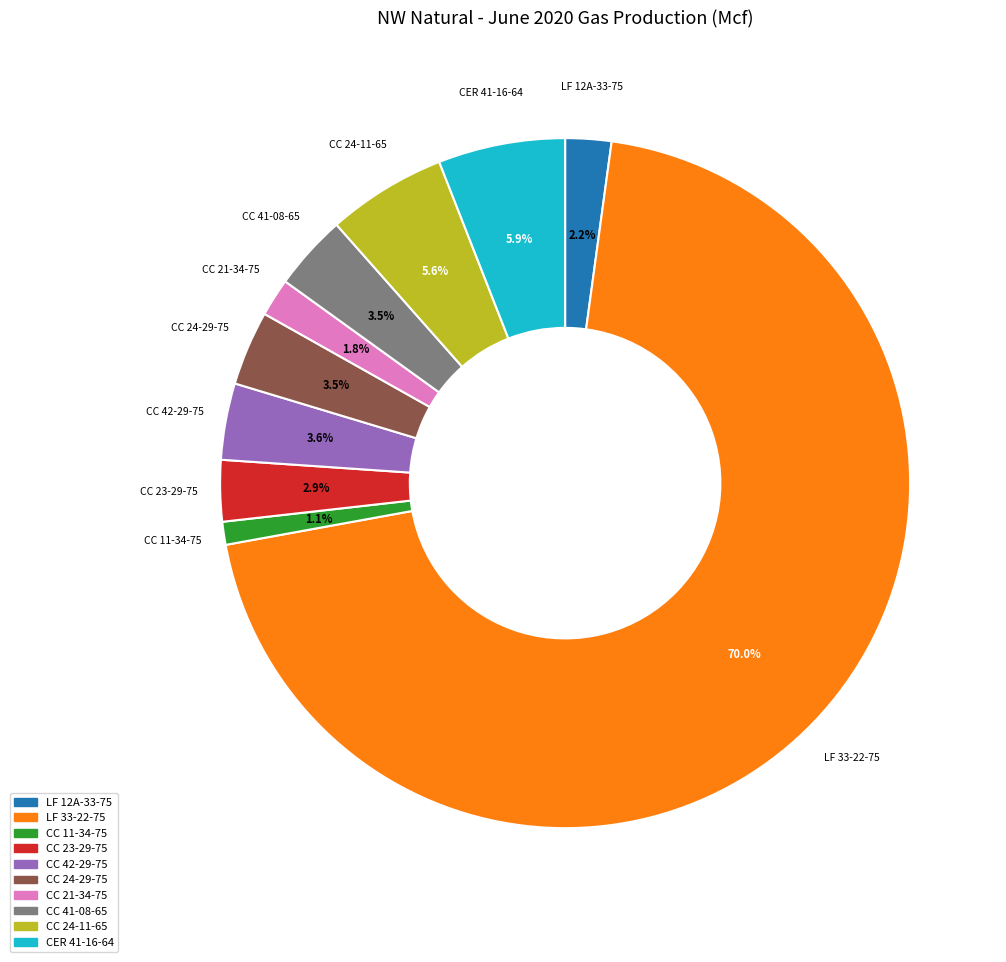

Does any single category account for the majority?

Yes